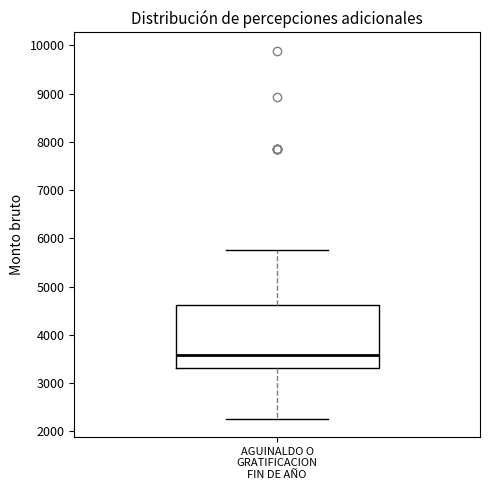

Transcribe this box plot: give where the median line is, the range the box spans, and where the two whiskers end, as read against the y-axis. The values are not printed on the chart, so give them approximately, as read against the axis.

median 3600, box 3300 to 4600, whiskers 2300 to 5800